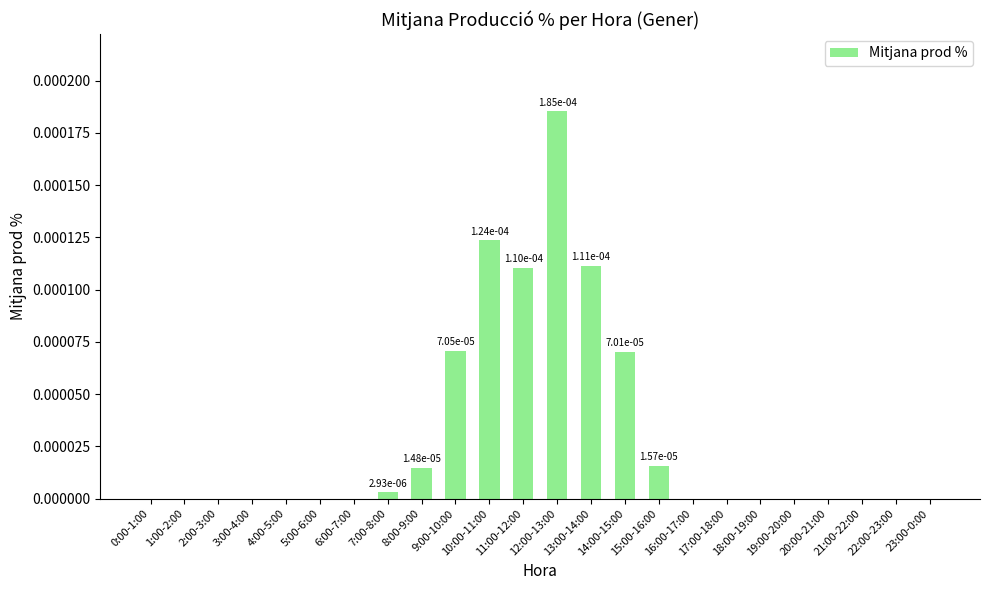

List the labels in order of value, smallest first.

0:00-1:00, 1:00-2:00, 2:00-3:00, 3:00-4:00, 4:00-5:00, 5:00-6:00, 6:00-7:00, 16:00-17:00, 17:00-18:00, 18:00-19:00, 19:00-20:00, 20:00-21:00, 21:00-22:00, 22:00-23:00, 23:00-0:00, 7:00-8:00, 8:00-9:00, 15:00-16:00, 14:00-15:00, 9:00-10:00, 11:00-12:00, 13:00-14:00, 10:00-11:00, 12:00-13:00